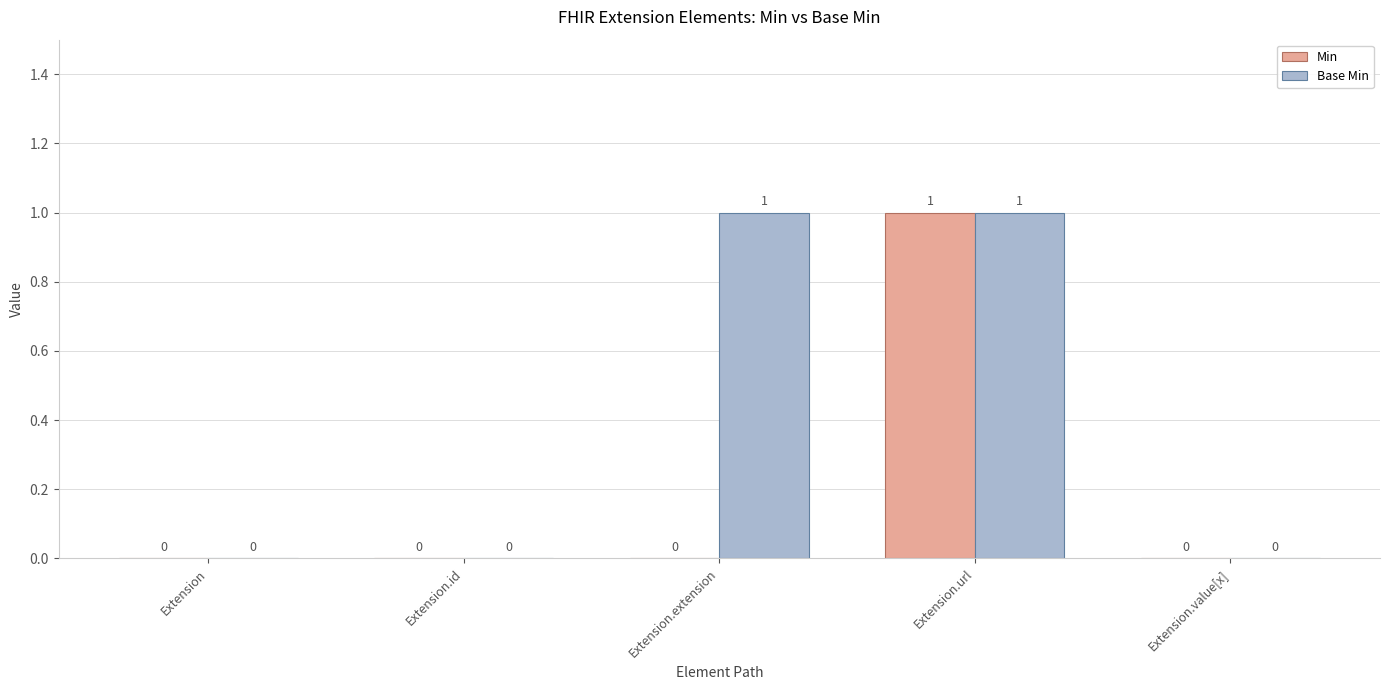

Is it true that Min equals 0 at Extension?

True